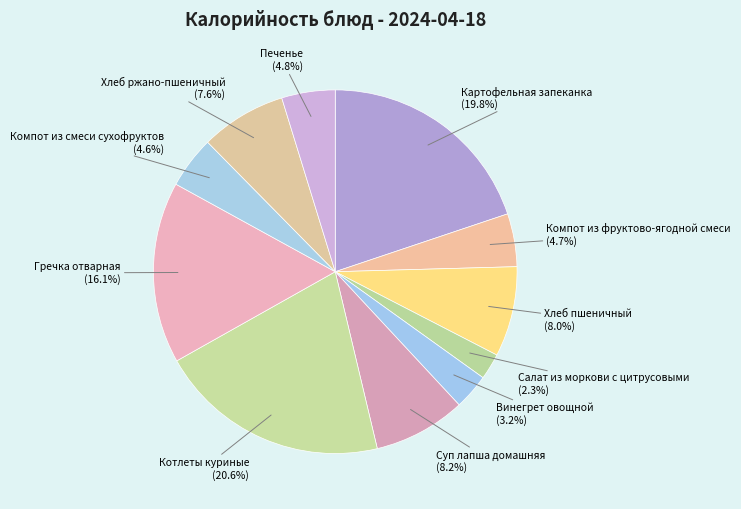

Is there any slice that represents more than half of the pie?

No